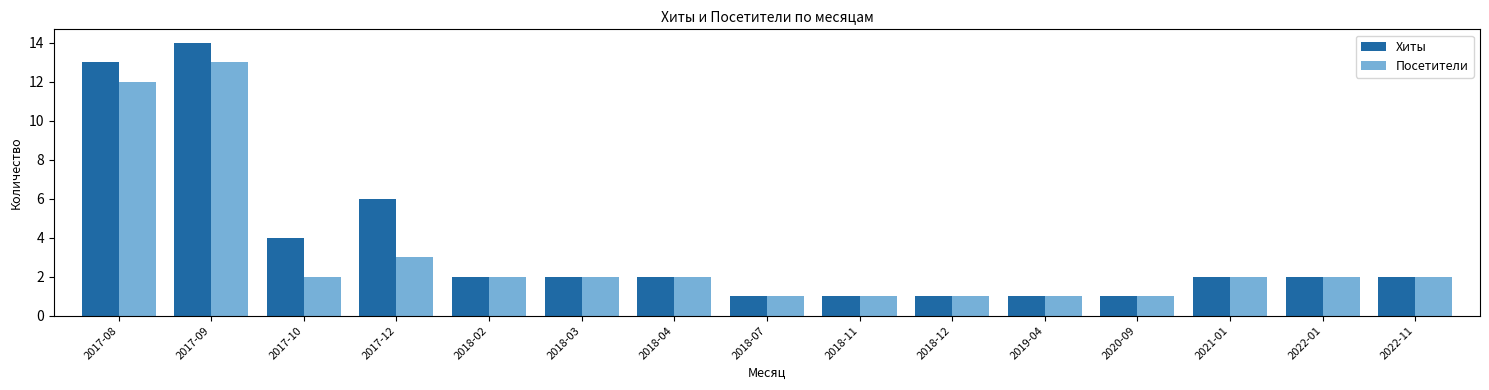

Rank the series by their average value, from highest to lowest.

Хиты, Посетители